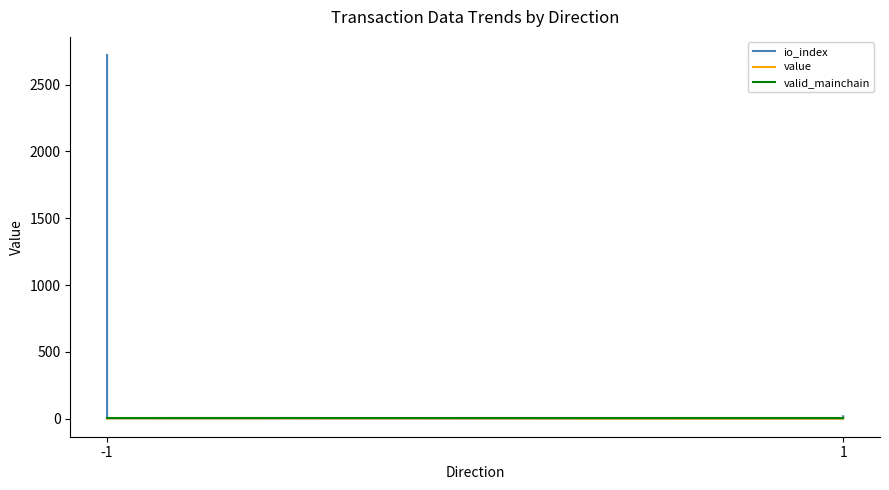

In io_index, how many points are lower than both neighbors (excluding endpoints)?

1